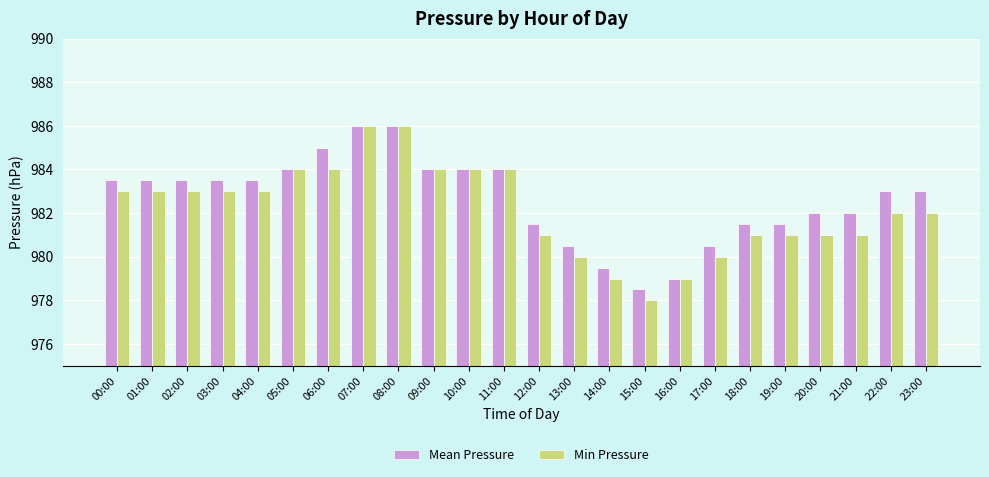

What are all the series names shown in the legend?

Mean Pressure, Min Pressure